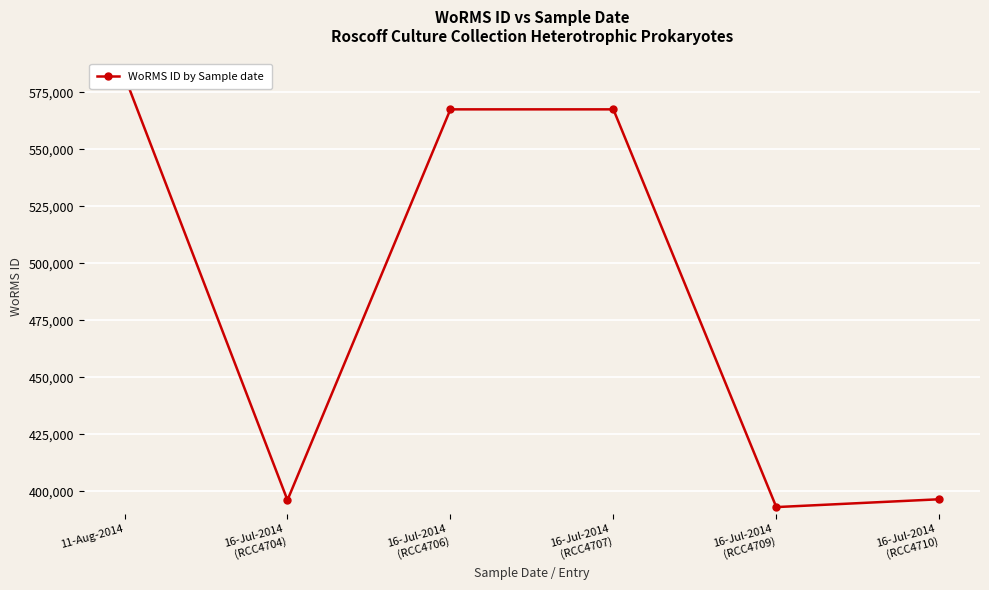

Reading left to right, what are all the values shown in this chart?

582134	396155	567587	567587	393085	396518